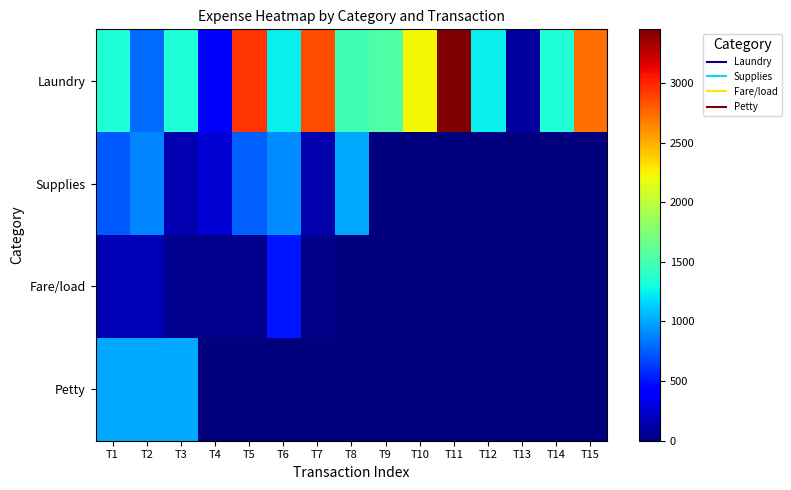

Reading left to right, list all the values displayed in this chart.

Laundry: T1=1340.0	T2=800.0	T3=1340.0	T4=400.0	T5=2950.0	T6=1250.0	T7=2850.0	T8=1480.0	T9=1540.0	T10=2230.0	T11=3450.0	T12=1250.0	T13=100.0	T14=1345.0	T15=2730.0
Supplies: T1=731.4	T2=884.9	T3=161.6	T4=266.5	T5=764.9	T6=903.5	T7=139.2	T8=1003.9	T9=0.0	T10=0.0	T11=0.0	T12=0.0	T13=0.0	T14=0.0	T15=0.0
Fare/load: T1=163.0	T2=163.0	T3=45.0	T4=50.0	T5=50.0	T6=500.0	T7=40.0	T8=0.0	T9=0.0	T10=0.0	T11=0.0	T12=0.0	T13=0.0	T14=0.0	T15=0.0
Petty: T1=1000.0	T2=1000.0	T3=1000.0	T4=0.0	T5=0.0	T6=0.0	T7=0.0	T8=0.0	T9=0.0	T10=0.0	T11=0.0	T12=0.0	T13=0.0	T14=0.0	T15=0.0